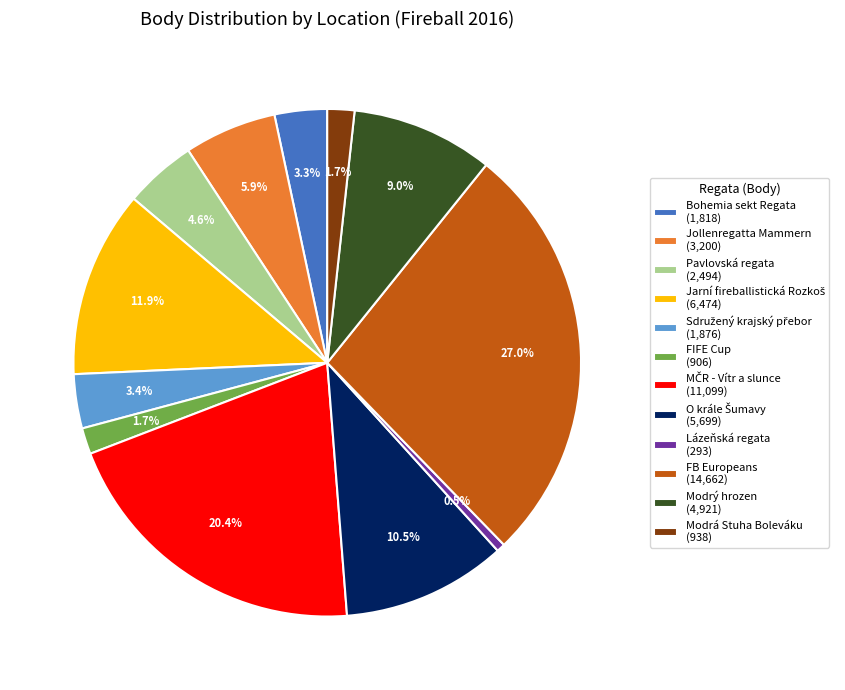

Is there any slice that represents more than half of the pie?

No